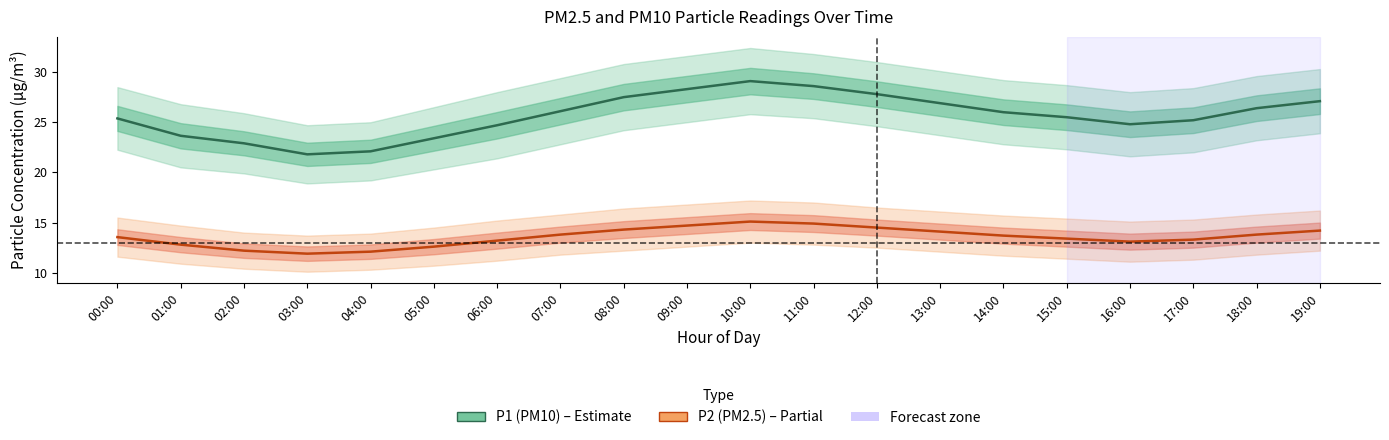

What is the label of the 10th point from the left?

09:00